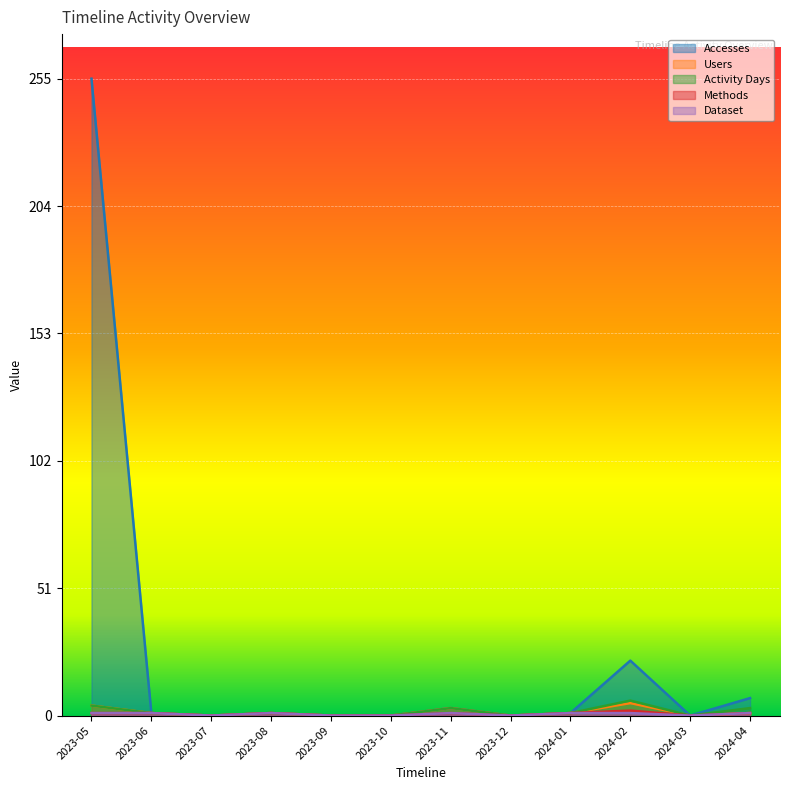

True or false: Users and Accesses intersect in this chart.

False